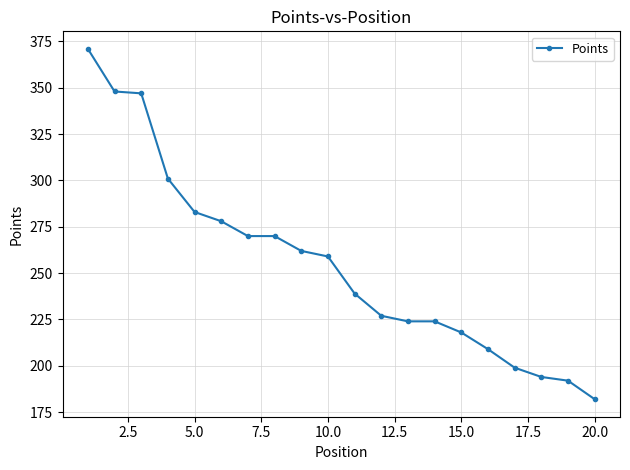

Is this an area chart (filled region under the line)?

No